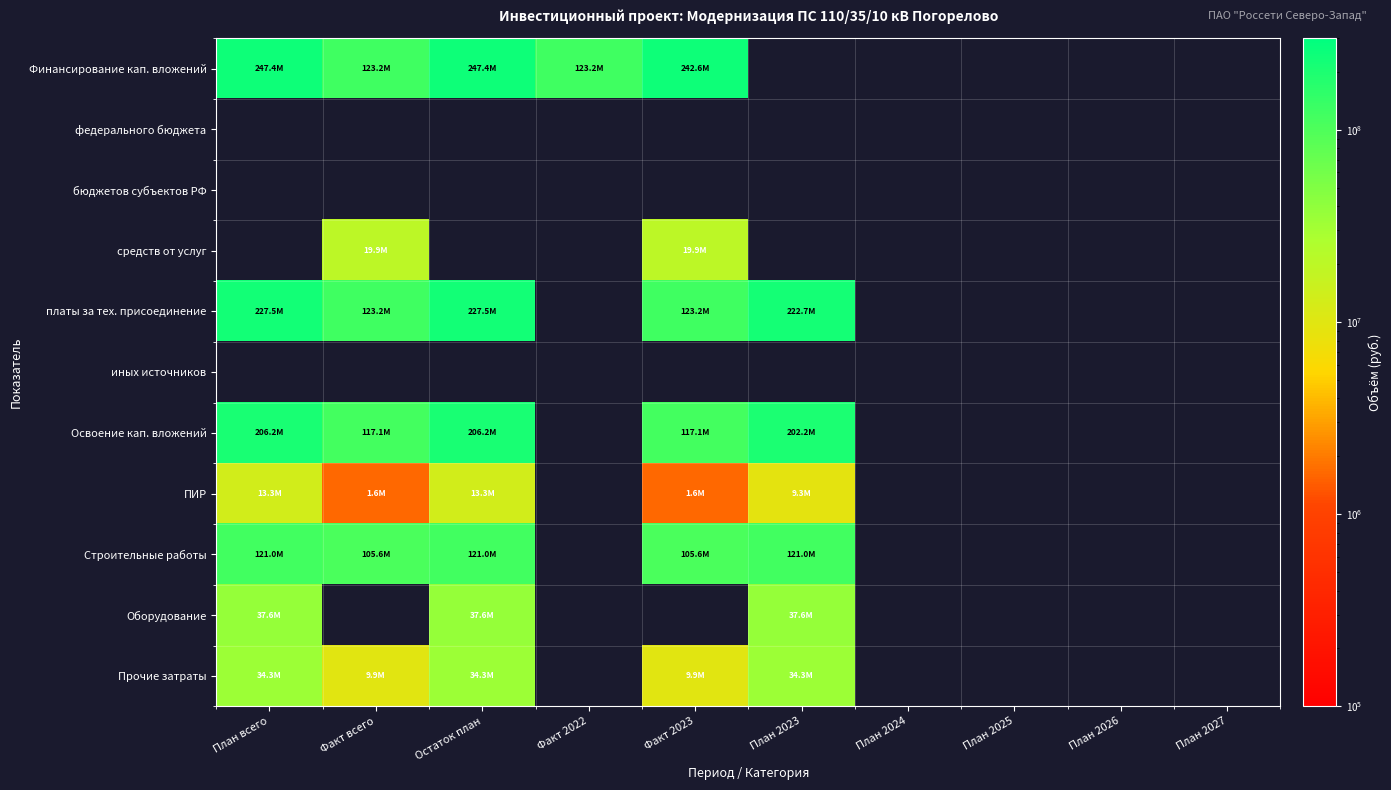

Reading left to right, extract all data points from this chart.

Финансирование кап. вложений: План всего=247440232	Факт всего=123201404	Остаток план=247440232	Факт 2022=123201404	Факт 2023=242640232	План 2023=0	План 2024=0	План 2025=0	План 2026=0	План 2027=0
федерального бюджета: План всего=0	Факт всего=0	Остаток план=0	Факт 2022=0	Факт 2023=0	План 2023=0	План 2024=0	План 2025=0	План 2026=0	План 2027=0
бюджетов субъектов РФ: План всего=0	Факт всего=0	Остаток план=0	Факт 2022=0	Факт 2023=0	План 2023=0	План 2024=0	План 2025=0	План 2026=0	План 2027=0
средств от услуг: План всего=0	Факт всего=19944023	Остаток план=0	Факт 2022=0	Факт 2023=19944023	План 2023=0	План 2024=0	План 2025=0	План 2026=0	План 2027=0
платы за тех. присоединение: План всего=227496209	Факт всего=123201404	Остаток план=227496209	Факт 2022=0	Факт 2023=123201404	План 2023=222696209	План 2024=0	План 2025=0	План 2026=0	План 2027=0
иных источников: План всего=0	Факт всего=0	Остаток план=0	Факт 2022=0	Факт 2023=0	План 2023=0	План 2024=0	План 2025=0	План 2026=0	План 2027=0
Освоение кап. вложений: План всего=206200193	Факт всего=117099426	Остаток план=206200193	Факт 2022=0	Факт 2023=117099426	План 2023=202200193	План 2024=0	План 2025=0	План 2026=0	План 2027=0
ПИР: План всего=13316394	Факт всего=1642831	Остаток план=13316394	Факт 2022=0	Факт 2023=1642831	План 2023=9316394	План 2024=0	План 2025=0	План 2026=0	План 2027=0
Строительные работы: План всего=120998843	Факт всего=105554386	Остаток план=120998843	Факт 2022=0	Факт 2023=105554386	План 2023=120998843	План 2024=0	План 2025=0	План 2026=0	План 2027=0
Оборудование: План всего=37587129	Факт всего=0	Остаток план=37587129	Факт 2022=0	Факт 2023=0	План 2023=37587129	План 2024=0	План 2025=0	План 2026=0	План 2027=0
Прочие затраты: План всего=34297827	Факт всего=9902209	Остаток план=34297827	Факт 2022=0	Факт 2023=9902209	План 2023=34297827	План 2024=0	План 2025=0	План 2026=0	План 2027=0